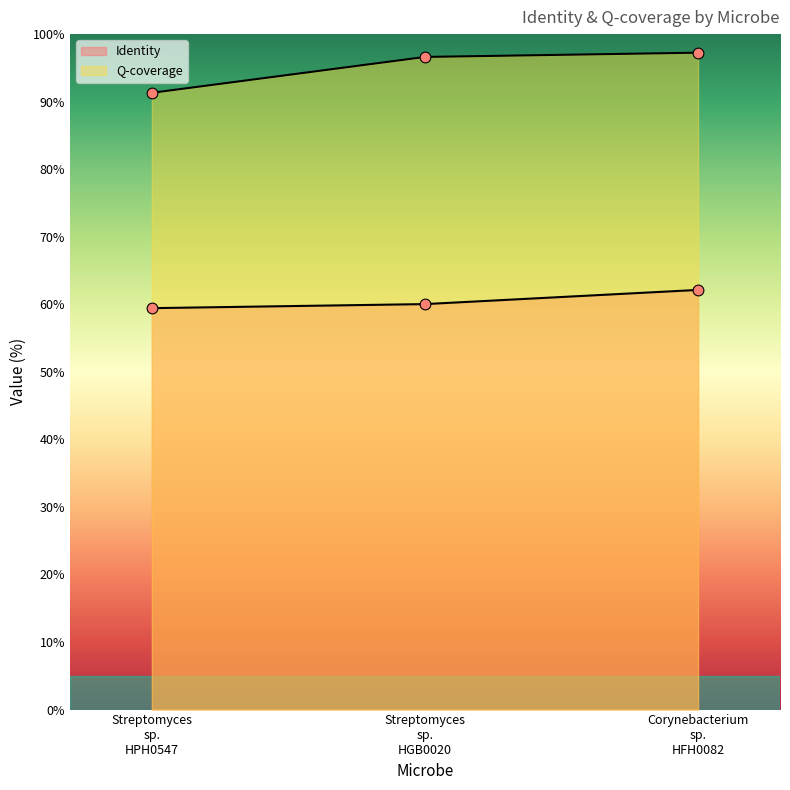

At which category is the sum across all series the highest?

Corynebacterium sp. HFH0082